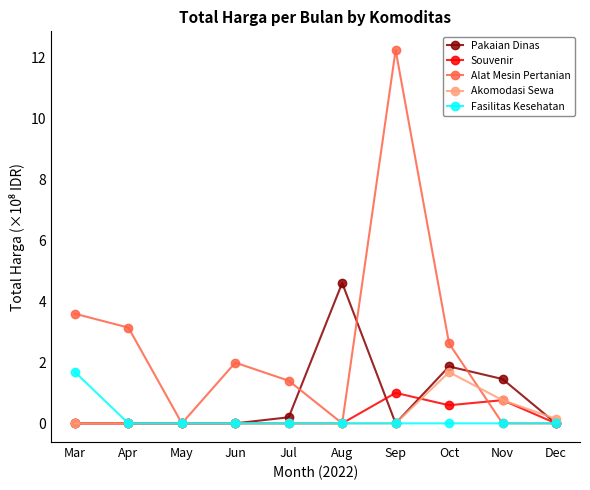

True or false: Akomodasi Sewa has a value of 0.0 at Jun.

True